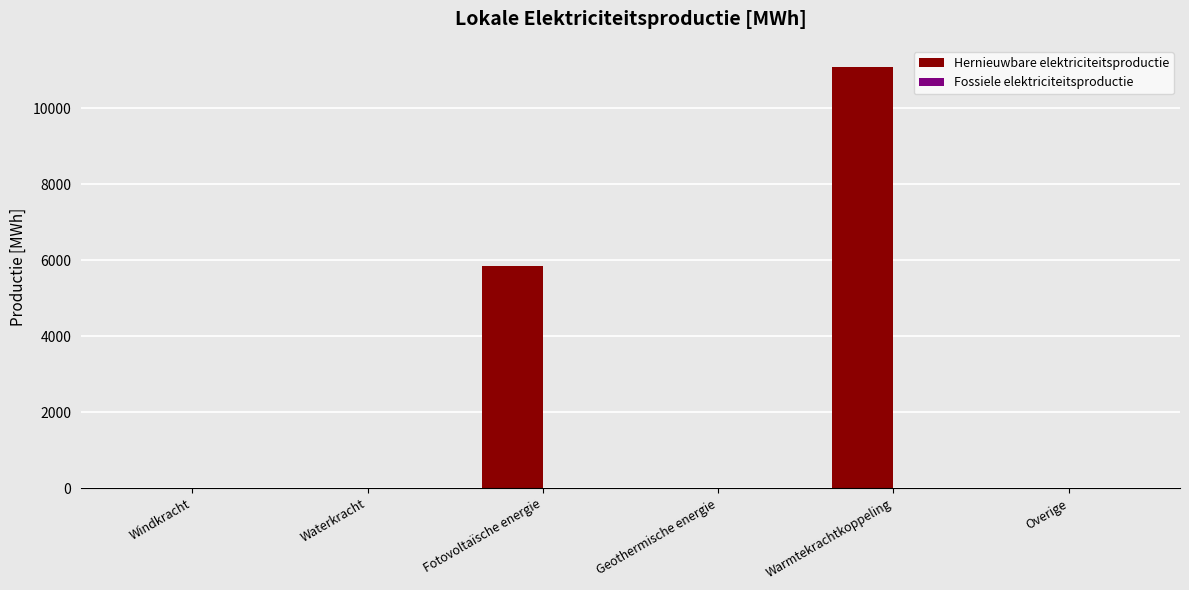

Reading left to right, transcribe all the data shown in this chart.

Windkracht=0.0	Waterkracht=0.0	Fotovoltaïsche energie=5849.9	Geothermische energie=0.0	Warmtekrachtkoppeling=11087.6	Overige=0.0